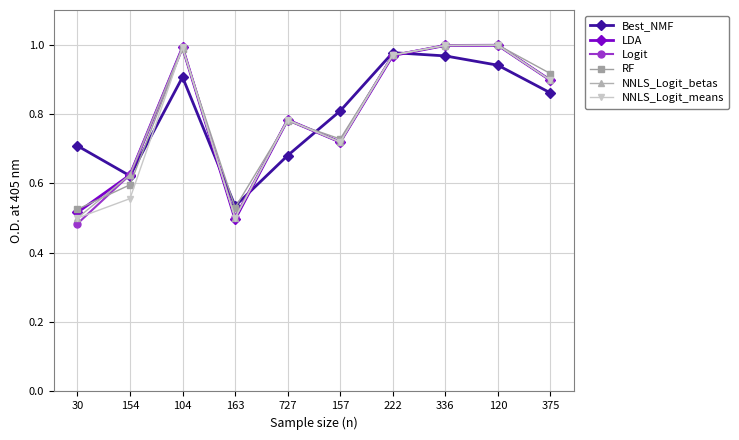

How many interior local peaks does the RF series have?

3